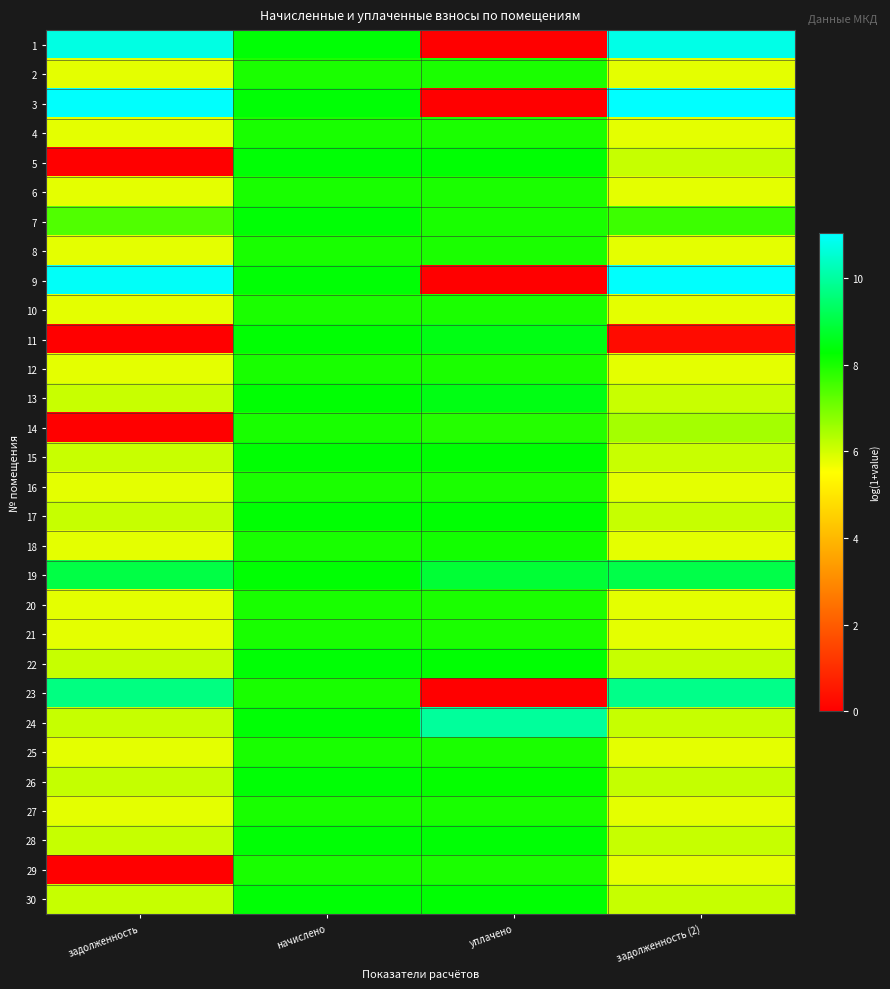

At задолженность (2), list the series in order from largest to smallest.

3, 9, 1, 23, 19, 7, 14, 26, 28, 24, 30, 22, 5, 17, 15, 13, 27, 6, 12, 20, 29, 21, 25, 4, 8, 18, 16, 10, 2, 11